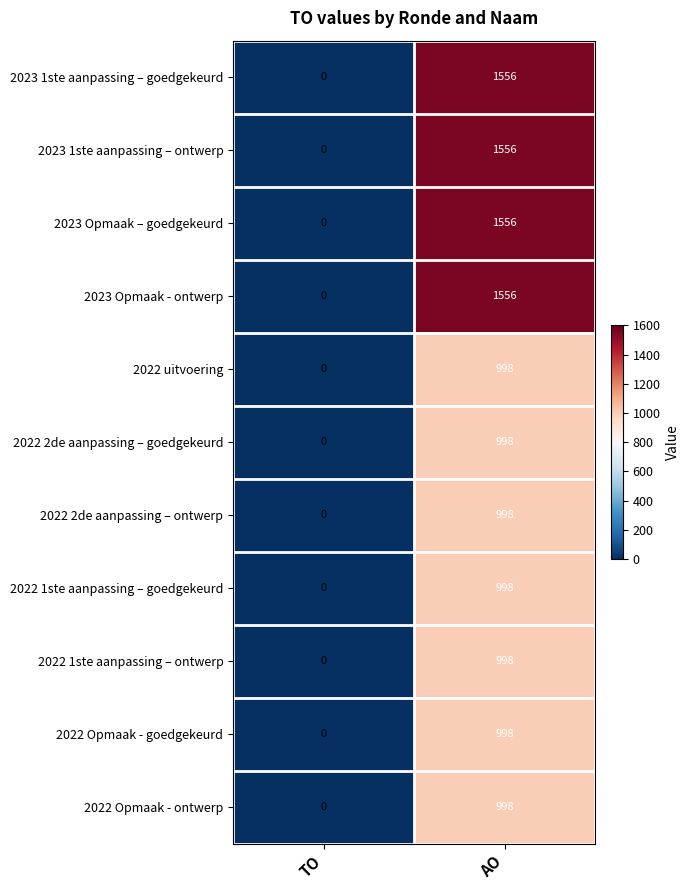

At which category is the sum across all series the highest?

AO